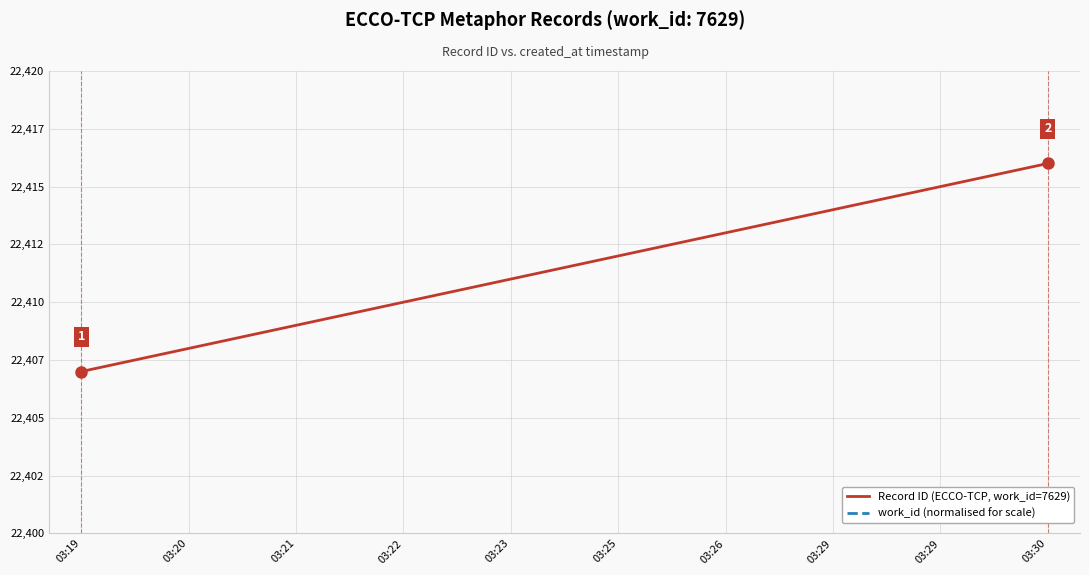

How many lines are shown in the chart?

2